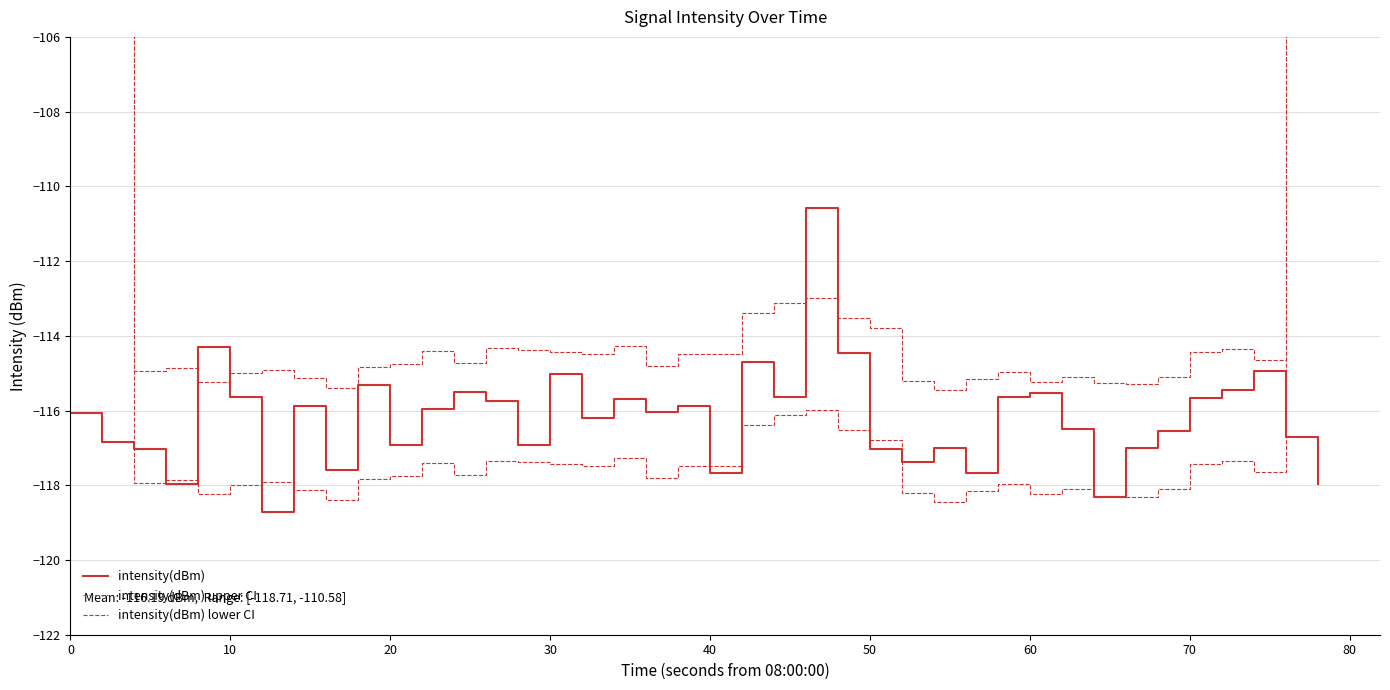

True or false: intensity(dBm) has a value of -178.4 at 30.

False